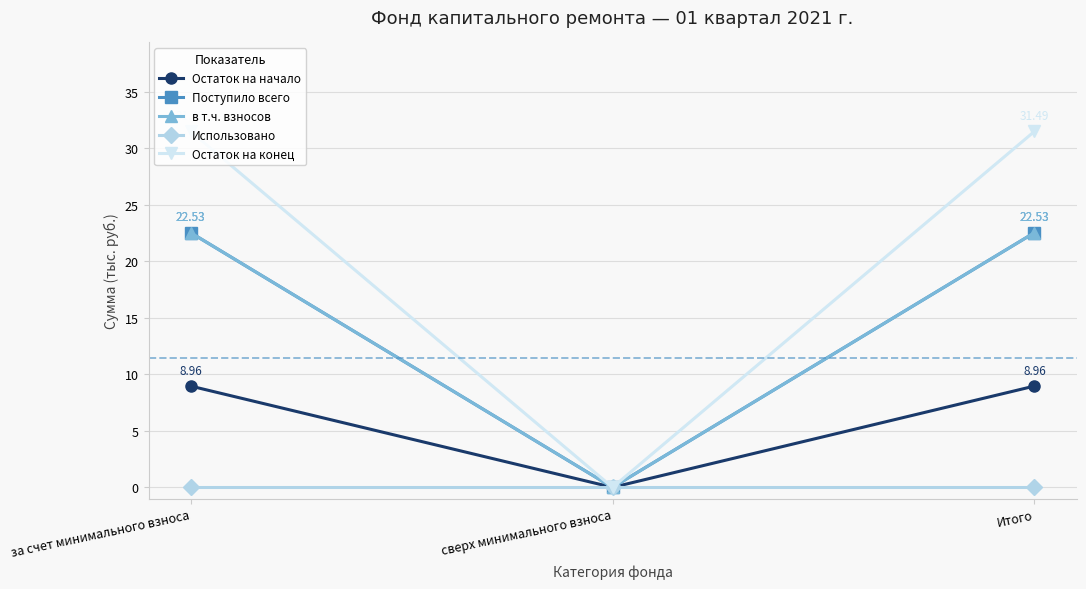

What is the label of the 2nd point from the left?

сверх минимального взноса